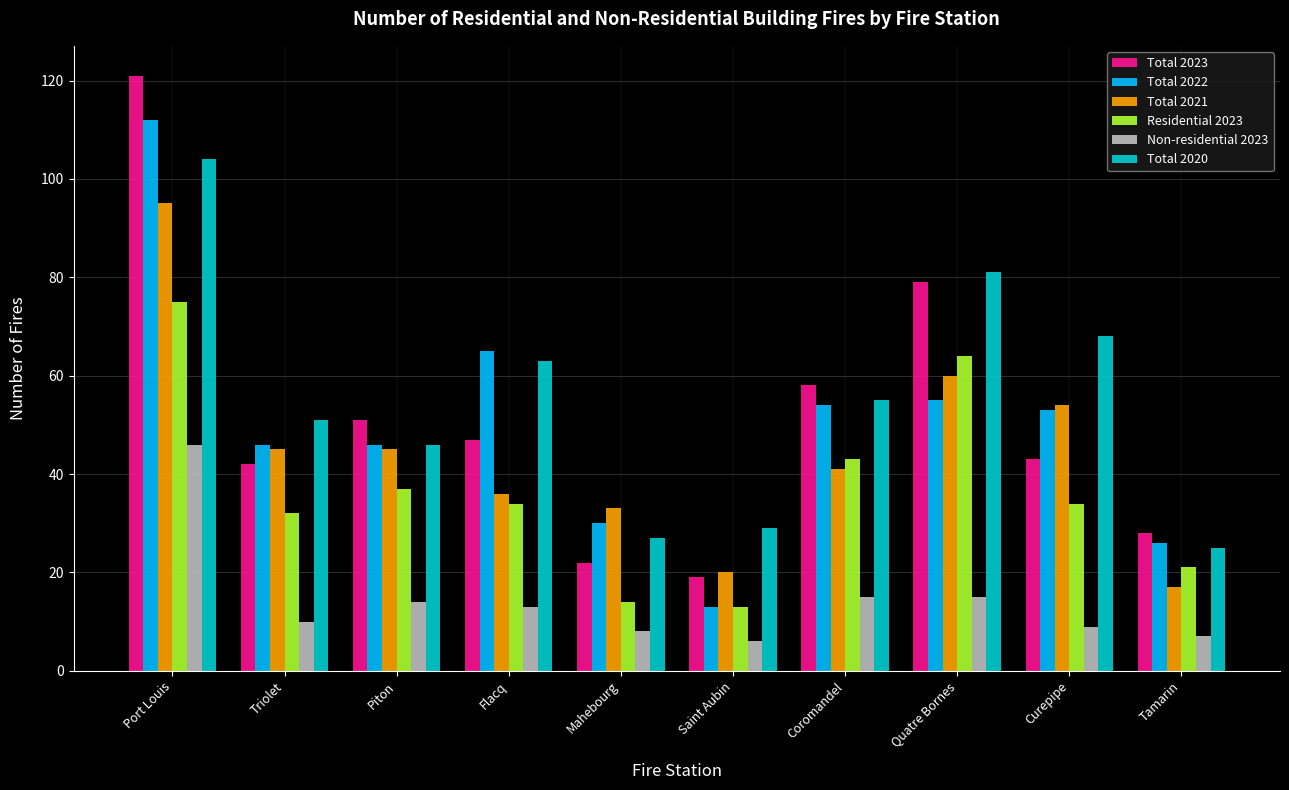

What position from the left is Mahebourg?

5